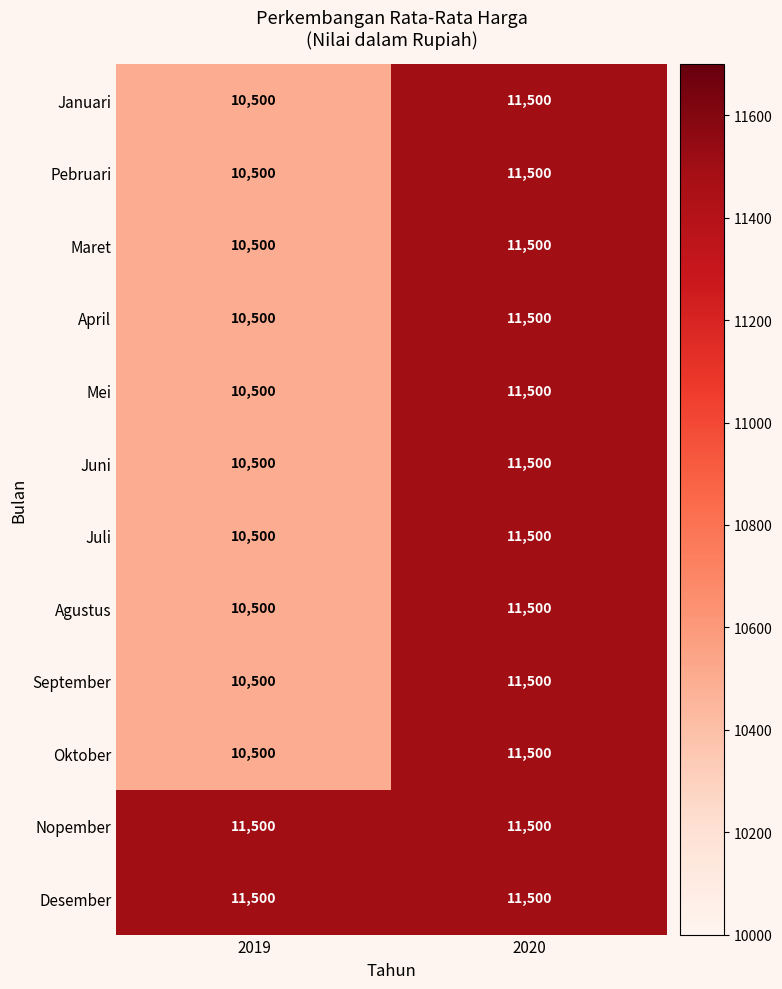

At which label does Mei reach its minimum?

2019